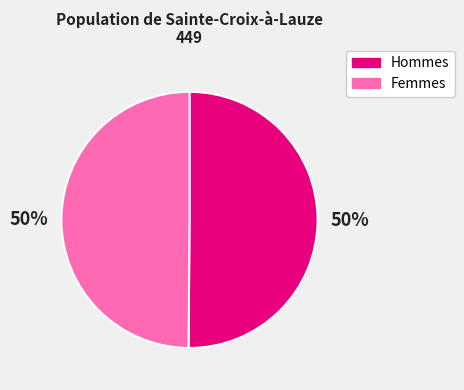

To the nearest percent, what is the average slice percentage?

50%